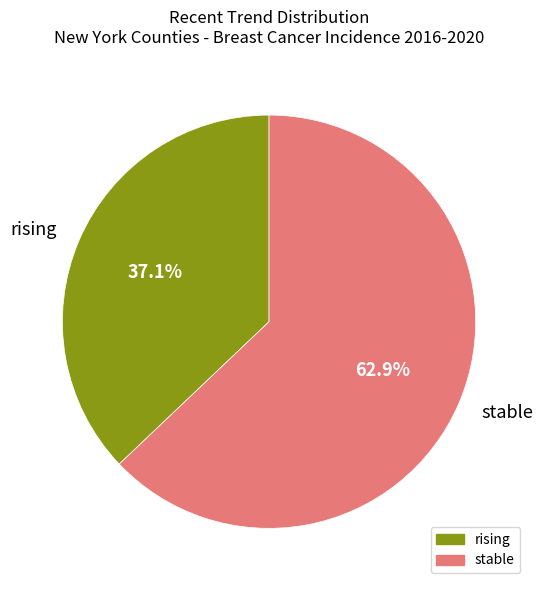

Rank the categories by value from highest to lowest.

stable, rising